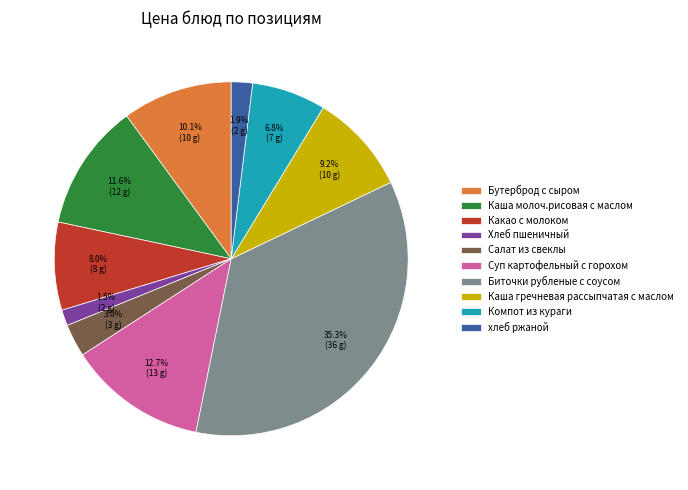

Is there a majority slice in this chart?

No